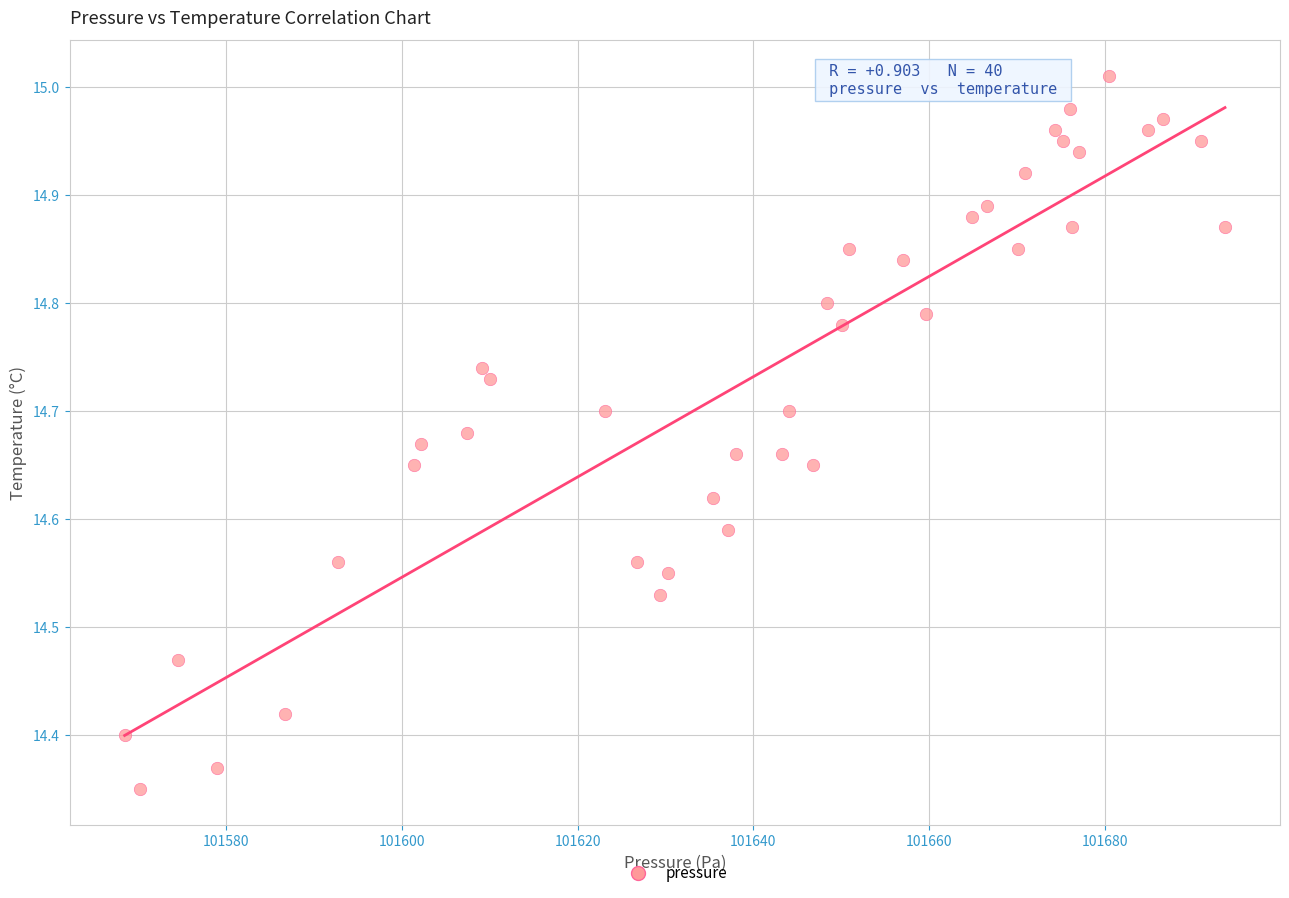

What is the range of Y values (max minus min)?

0.7